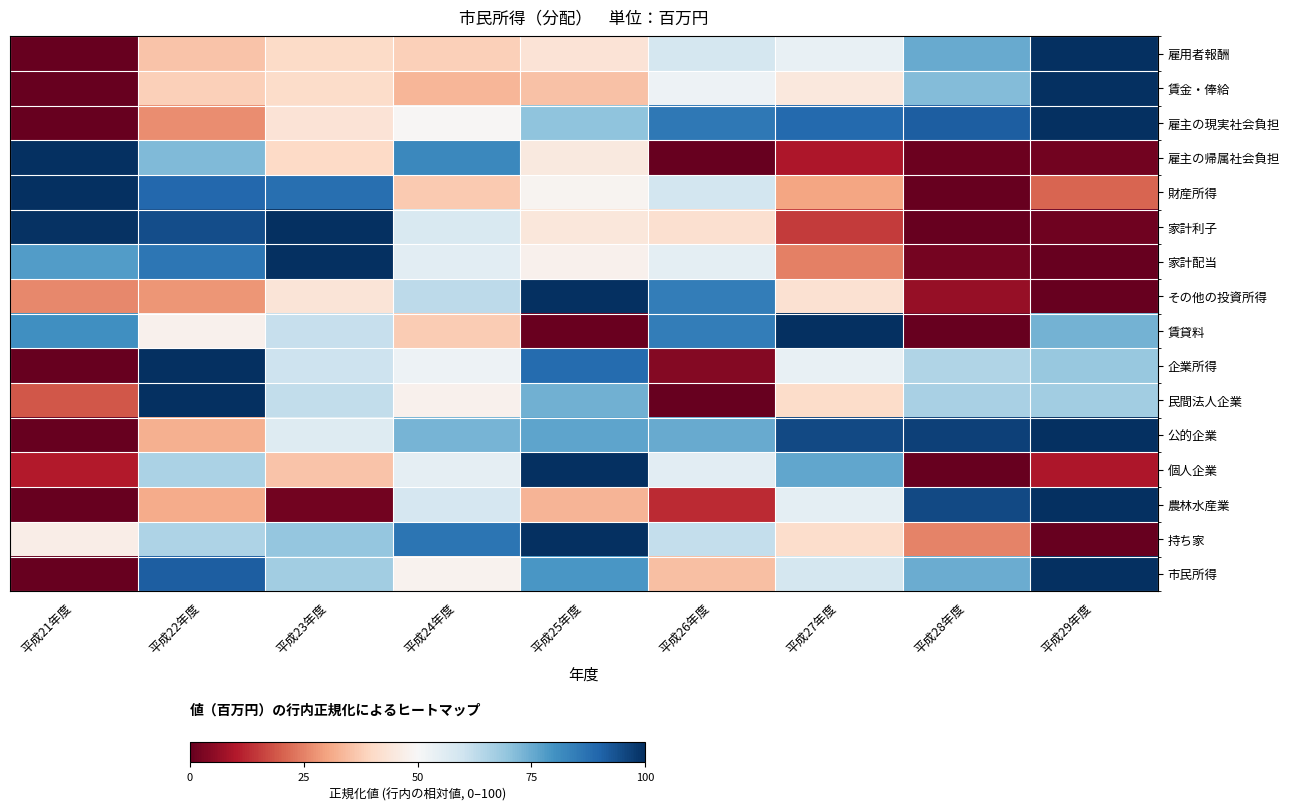

Reading right to left, what are all the values shown in this chart?

雇用者報酬: 平成29年度=100.0	平成28年度=75.1	平成27年度=53.7	平成26年度=58.6	平成25年度=43.2	平成24年度=38.1	平成23年度=40.6	平成22年度=35.7	平成21年度=0.0
賃金・俸給: 平成29年度=100.0	平成28年度=71.6	平成27年度=44.9	平成26年度=52.7	平成25年度=35.5	平成24年度=33.4	平成23年度=41.0	平成22年度=38.1	平成21年度=0.0
雇主の現実社会負担: 平成29年度=100.0	平成28年度=91.1	平成27年度=89.0	平成26年度=85.6	平成25年度=70.2	平成24年度=49.2	平成23年度=43.1	平成22年度=26.6	平成21年度=0.0
雇主の帰属社会負担: 平成29年度=1.6	平成28年度=0.9	平成27年度=9.5	平成26年度=0.0	平成25年度=45.1	平成24年度=82.3	平成23年度=40.0	平成22年度=71.9	平成21年度=100.0
財産所得: 平成29年度=20.9	平成28年度=0.0	平成27年度=30.1	平成26年度=59.1	平成25年度=48.5	平成24年度=37.1	平成23年度=87.5	平成22年度=89.1	平成21年度=100.0
家計利子: 平成29年度=1.5	平成28年度=0.0	平成27年度=15.2	平成26年度=42.1	平成25年度=44.4	平成24年度=57.5	平成23年度=100.0	平成22年度=94.4	平成21年度=99.5
家計配当: 平成29年度=0.0	平成28年度=2.1	平成27年度=24.8	平成26年度=54.8	平成25年度=47.8	平成24年度=55.4	平成23年度=100.0	平成22年度=86.2	平成21年度=77.8
その他の投資所得: 平成29年度=0.0	平成28年度=6.3	平成27年度=42.4	平成26年度=84.5	平成25年度=100.0	平成24年度=62.9	平成23年度=43.6	平成22年度=28.0	平成21年度=26.0
賃貸料: 平成29年度=73.5	平成28年度=0.0	平成27年度=100.0	平成26年度=84.7	平成25年度=0.6	平成24年度=37.4	平成23年度=61.7	平成22年度=47.7	平成21年度=80.7
企業所得: 平成29年度=69.1	平成28年度=65.2	平成27年度=53.7	平成26年度=4.0	平成25年度=88.4	平成24年度=52.4	平成23年度=60.4	平成22年度=100.0	平成21年度=0.0
民間法人企業: 平成29年度=67.5	平成28年度=66.1	平成27年度=40.9	平成26年度=0.0	平成25年度=73.9	平成24年度=47.8	平成23年度=62.4	平成22年度=100.0	平成21年度=18.8
公的企業: 平成29年度=100.0	平成28年度=96.6	平成27年度=95.3	平成26年度=75.4	平成25年度=76.2	平成24年度=73.4	平成23年度=56.6	平成22年度=32.3	平成21年度=0.0
個人企業: 平成29年度=9.6	平成28年度=0.0	平成27年度=76.0	平成26年度=55.1	平成25年度=100.0	平成24年度=54.5	平成23年度=35.6	平成22年度=65.9	平成21年度=10.2
農林水産業: 平成29年度=100.0	平成28年度=94.9	平成27年度=54.9	平成26年度=12.7	平成25年度=32.9	平成24年度=58.4	平成23年度=1.6	平成22年度=31.6	平成21年度=0.0
持ち家: 平成29年度=0.0	平成28年度=25.1	平成27年度=41.3	平成26年度=62.0	平成25年度=100.0	平成24年度=86.4	平成23年度=69.3	平成22年度=65.5	平成21年度=46.5
市民所得: 平成29年度=100.0	平成28年度=74.8	平成27年度=58.7	平成26年度=35.0	平成25年度=79.2	平成24年度=48.3	平成23年度=67.3	平成22年度=91.2	平成21年度=0.0